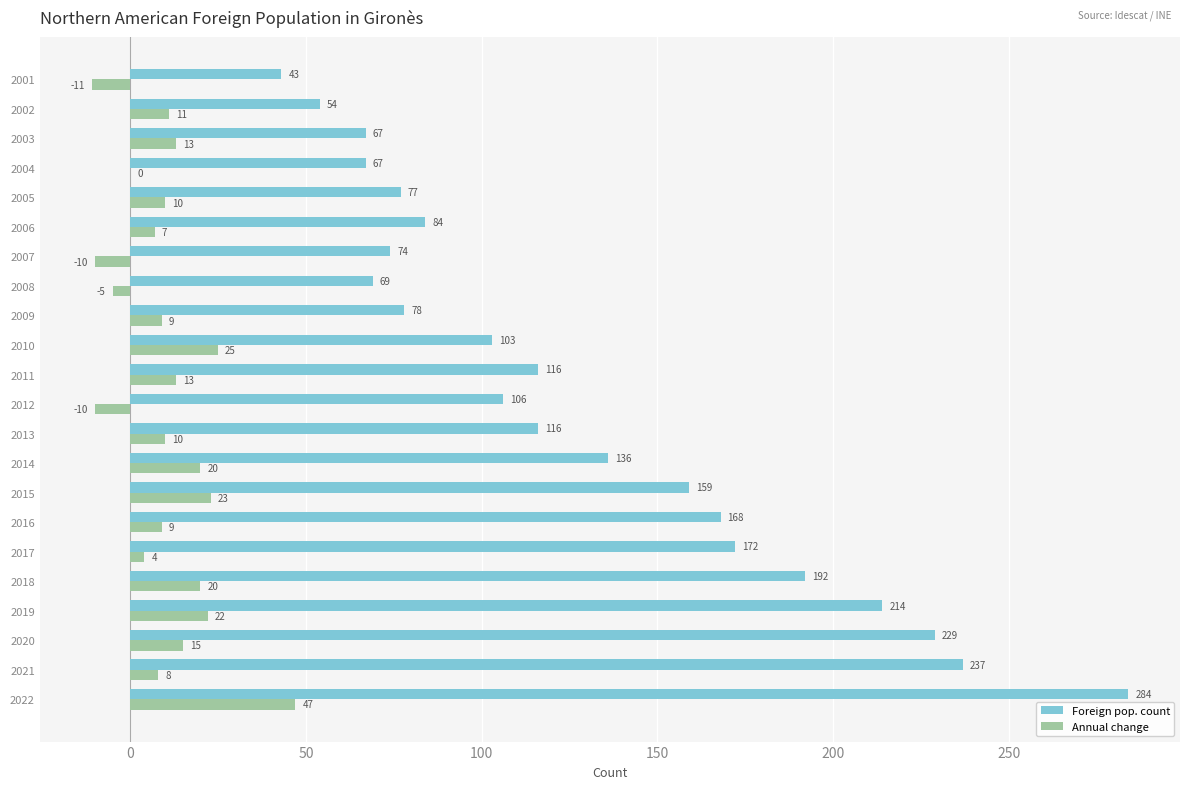

What is the sum of all Foreign pop. count values?

2845